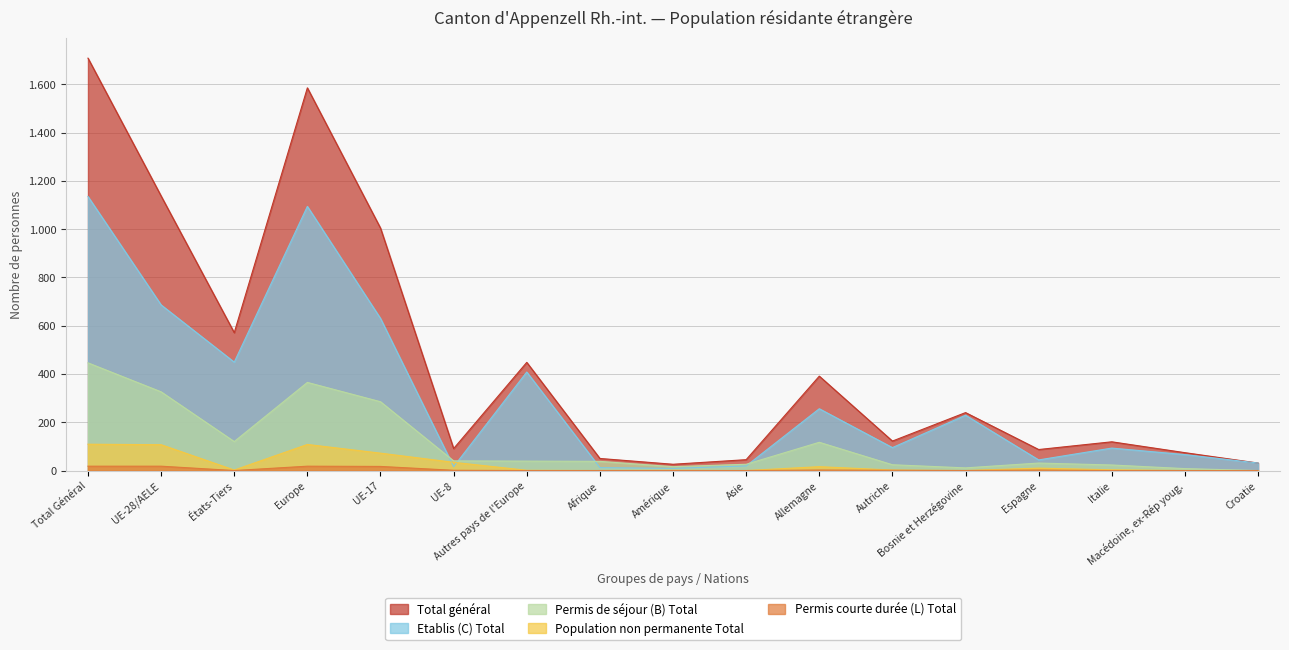

True or false: Total général and Population non permanente Total intersect in this chart.

False